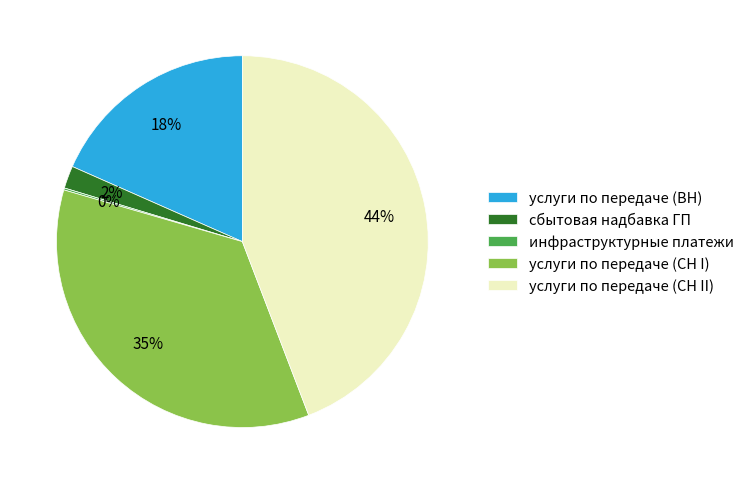

Is it true that сбытовая надбавка ГП is 2% of the pie?

True